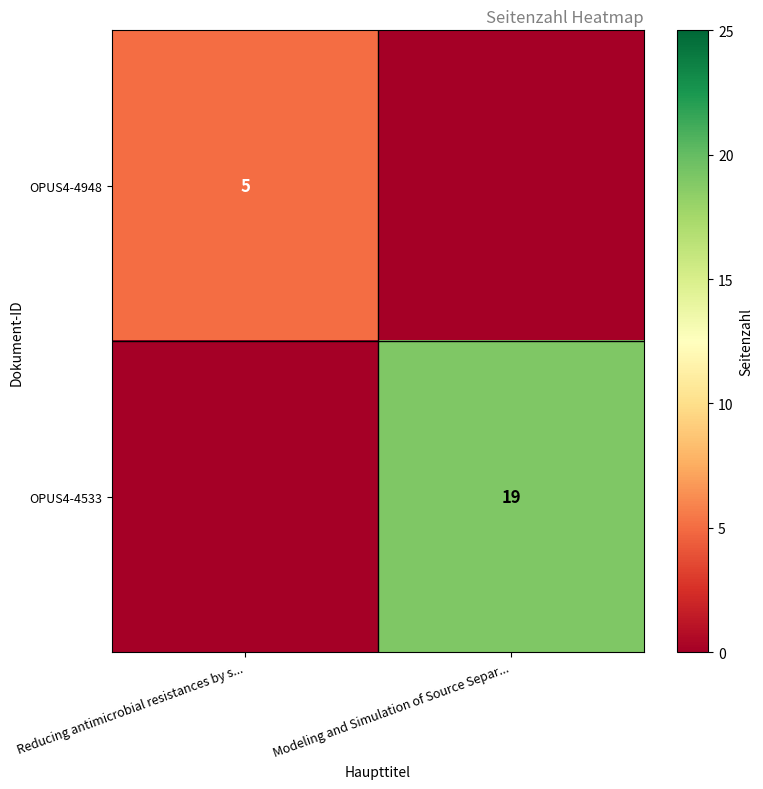

Is the value of OPUS4-4533 at Modeling and Simulation of Source Separ... greater than the value of OPUS4-4948 at Reducing antimicrobial resistances by s...?

Yes